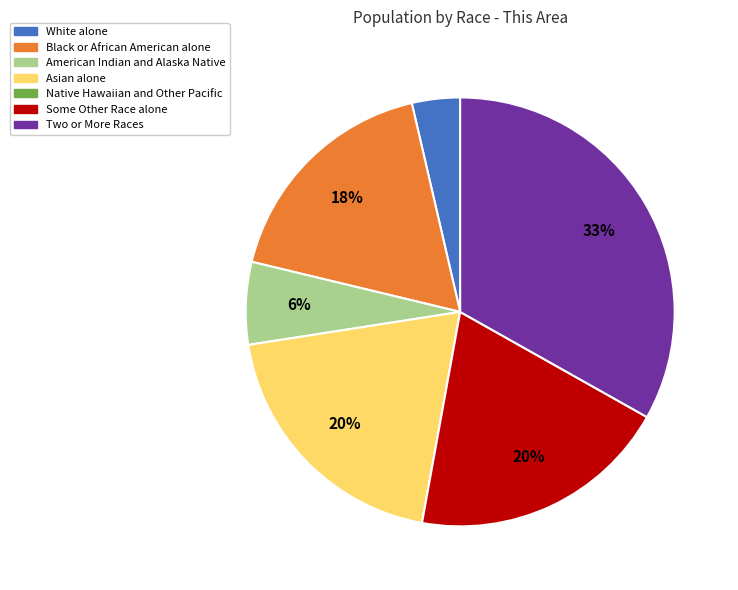

Is the sum of Some Other Race alone and White alone greater than half?

No